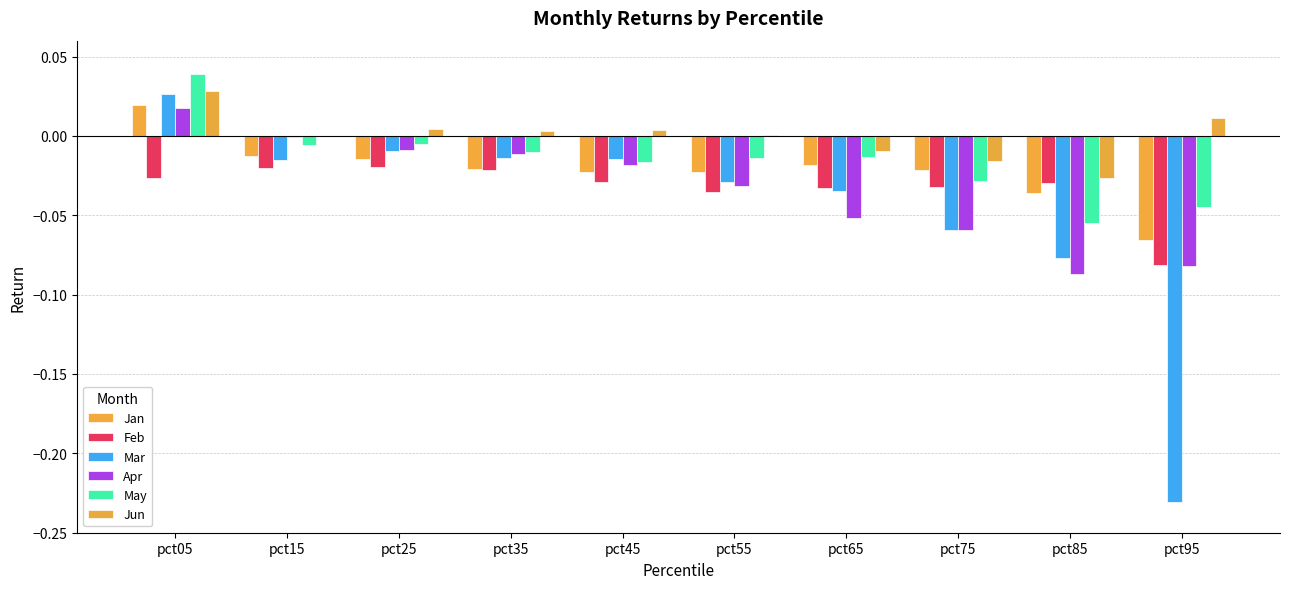

At how many categories does at least one series exceed 0?

7